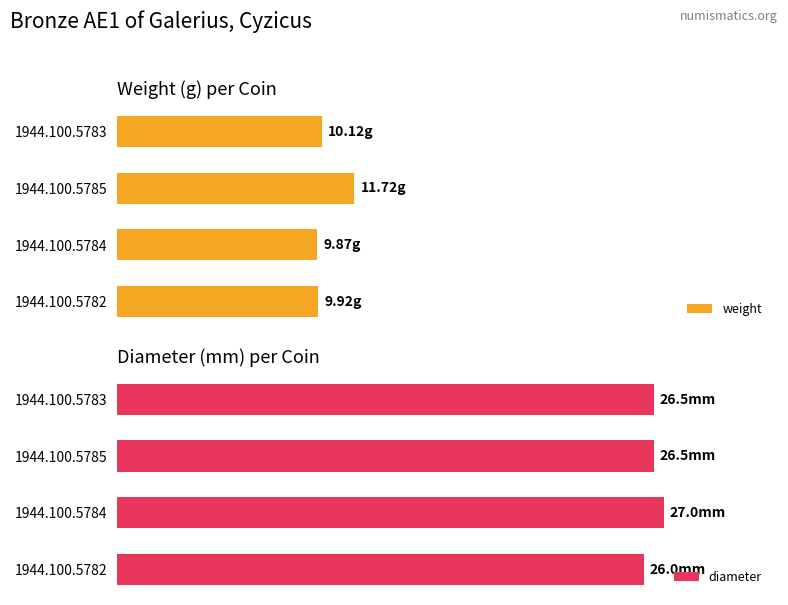

What is the value of the weight bar at the 3rd from the left?

9.9